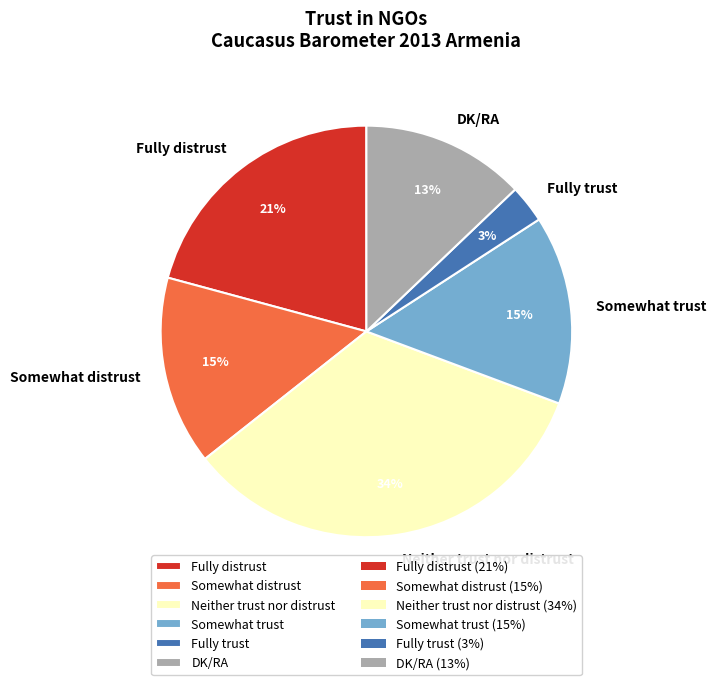

Which slice is the smallest?

Fully trust